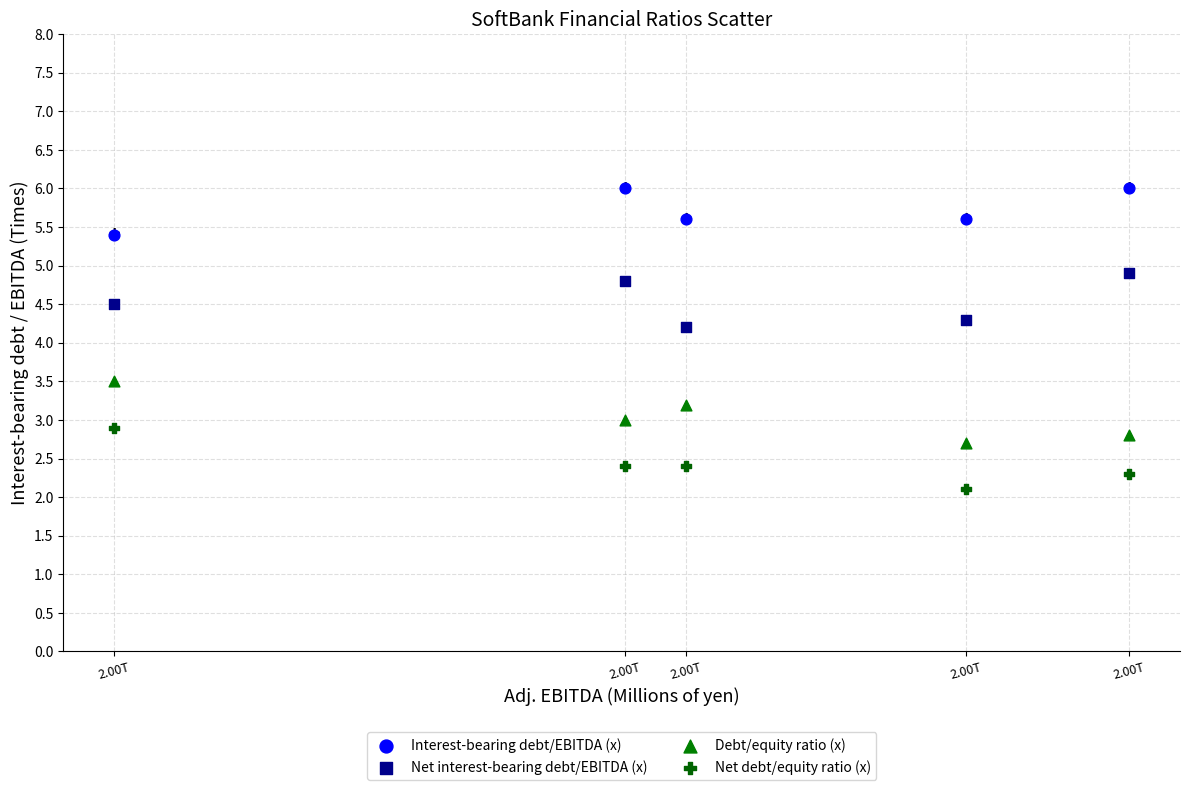

What is the X range (max minus min) for the scatter plot?

50484.0